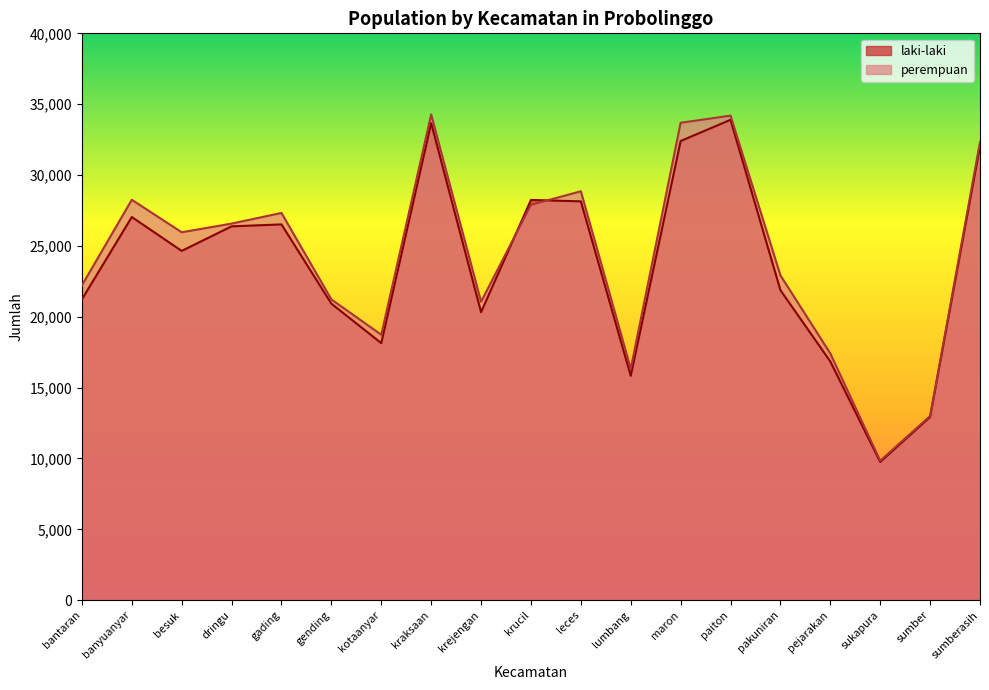

What are all the series names shown in the legend?

laki-laki, perempuan